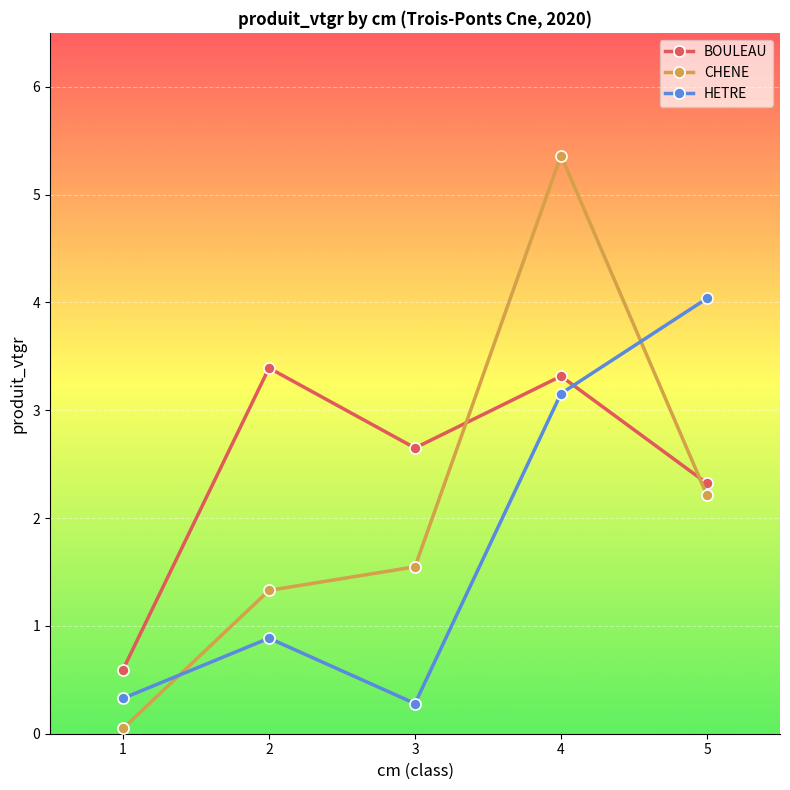

Is it true that BOULEAU equals 5.1 at 2?

False